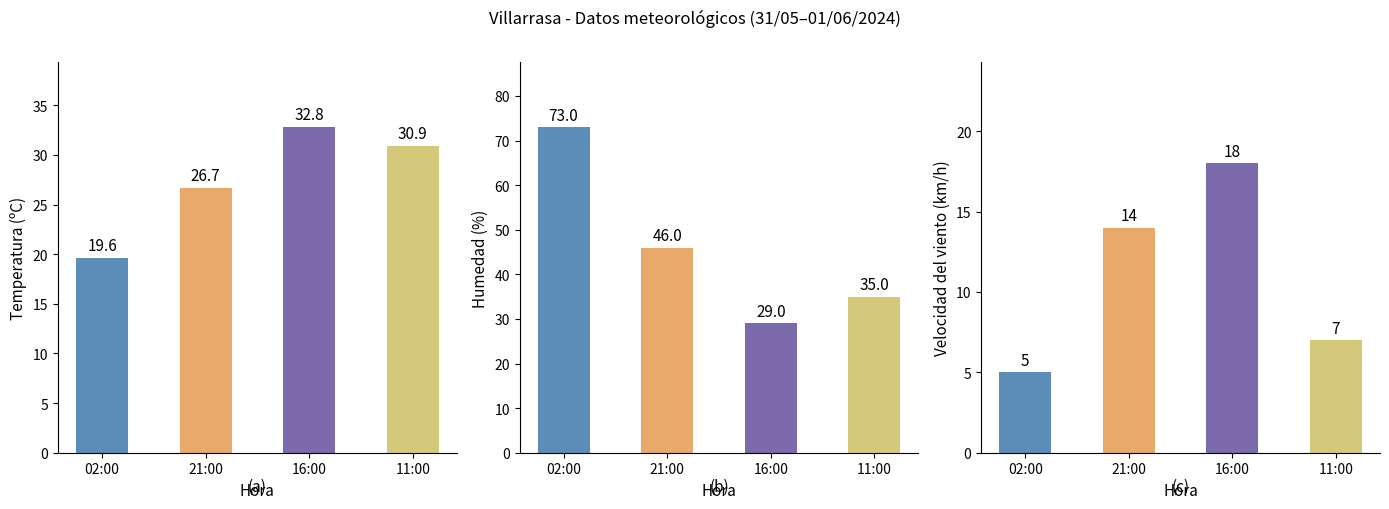

At which category is the sum across all series the highest?

02:00